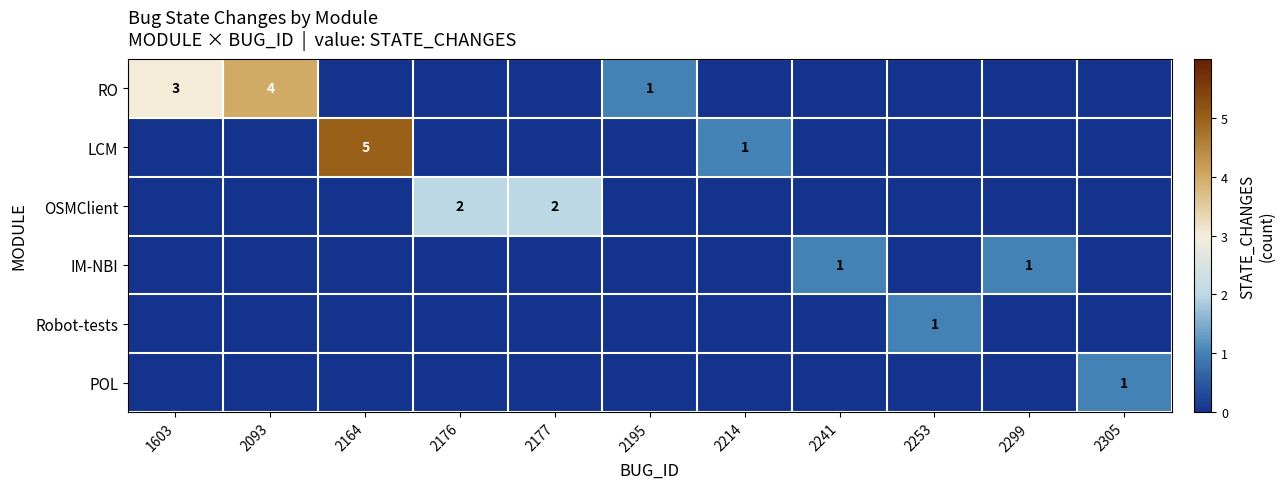

How many distinct data groups are displayed?

6